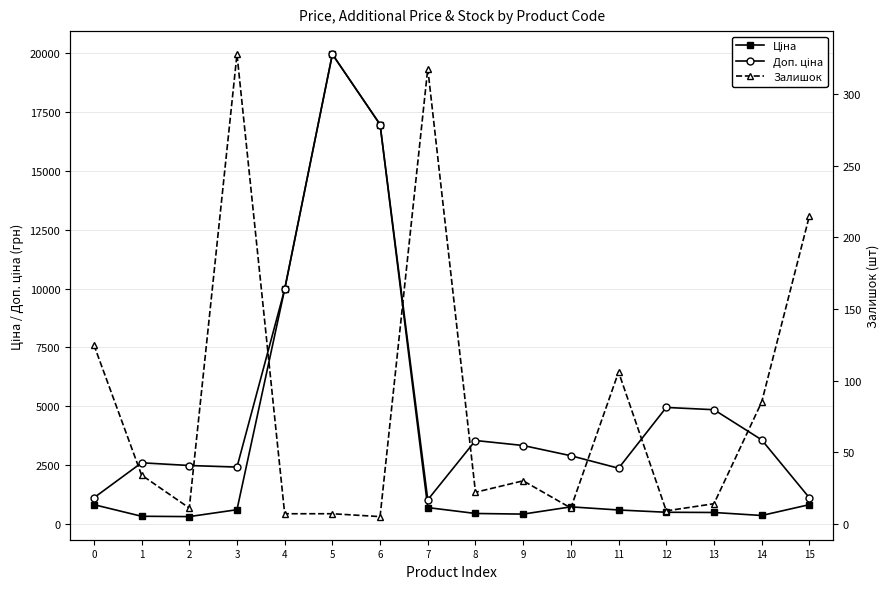

Is the value of Залишок at 3 greater than the value of Доп. ціна at 2?

No